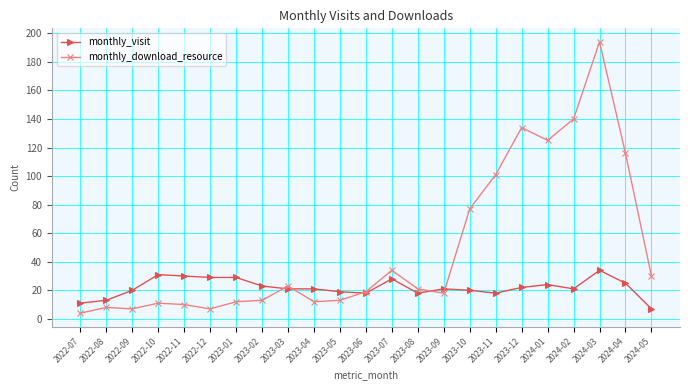

The monthly_visit series shows 23 at 2023-02. True or false?

True